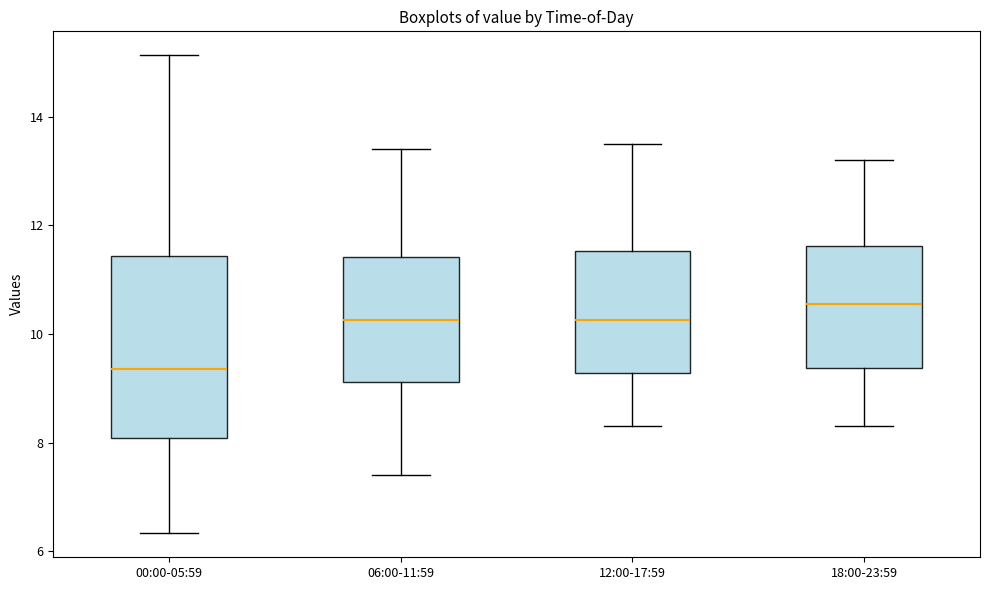

Reading left to right, read every box against the y-axis: the position of its median line, the range the box covers, and the ends of its whiskers. The values are not printed on the chart, so give them approximately, as read against the axis.

00:00-05:59: median 9.4, box 8.0 to 11.4, whiskers 6.4 to 15.2
06:00-11:59: median 10.2, box 9.2 to 11.4, whiskers 7.4 to 13.4
12:00-17:59: median 10.2, box 9.2 to 11.6, whiskers 8.4 to 13.6
18:00-23:59: median 10.6, box 9.4 to 11.6, whiskers 8.4 to 13.2